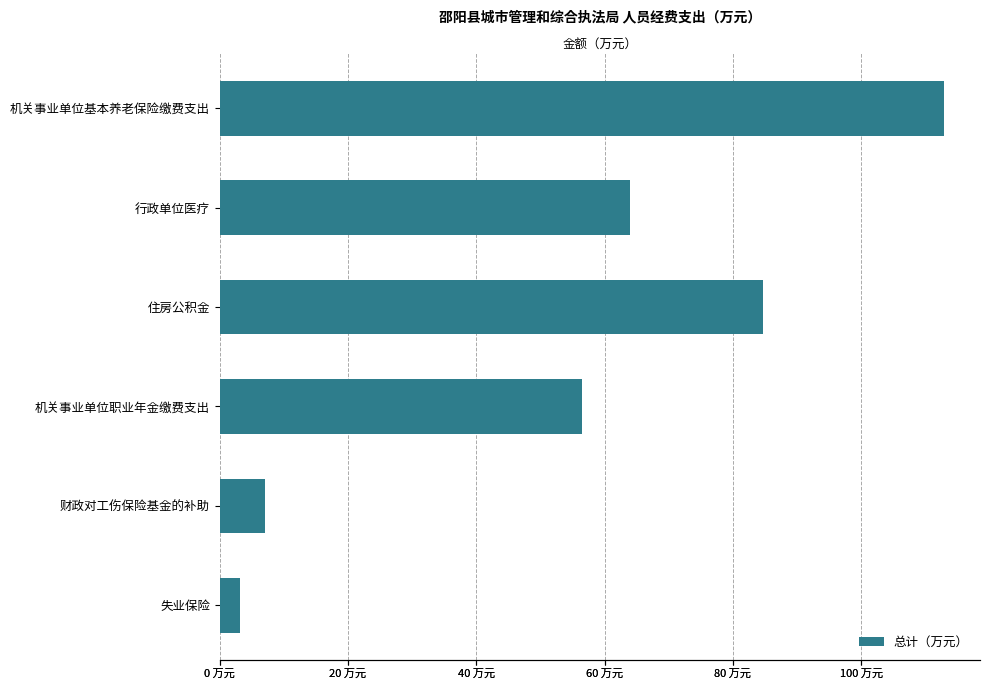

What is the value of the 3rd bar from the left?

84.7